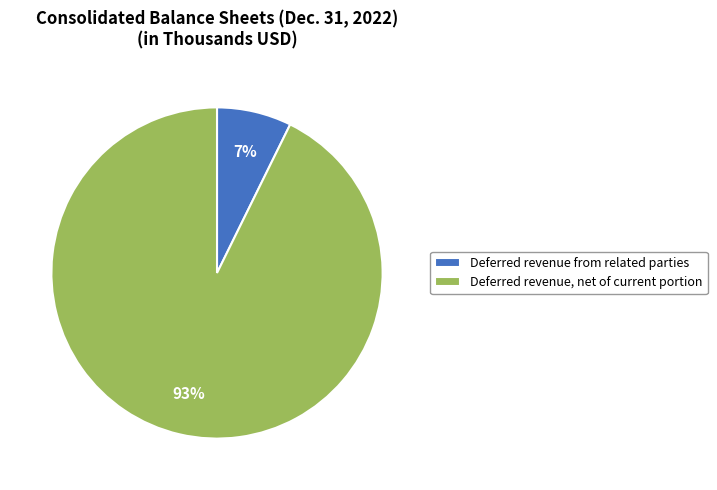

Combined, do Deferred revenue from related parties and Deferred revenue, net of current portion account for over 50%?

Yes